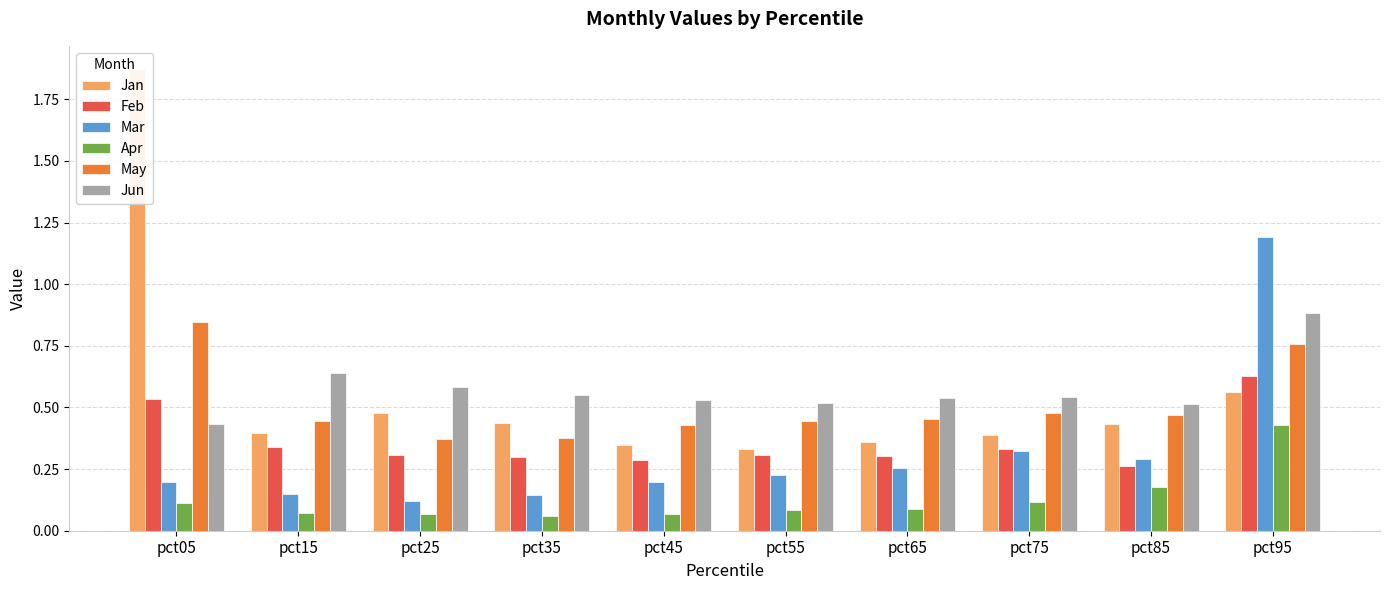

What is the value of the Mar bar at the 10th from the left?

1.2